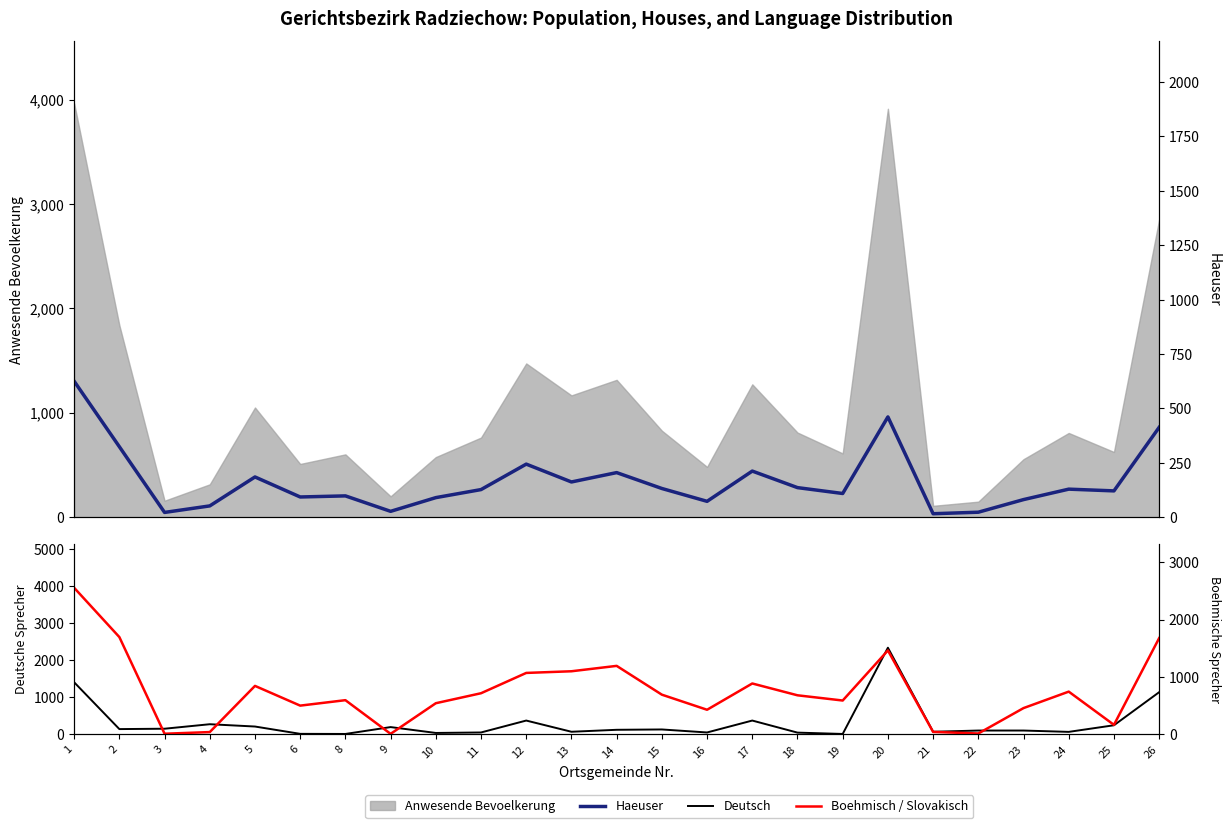

Between 21 and 12, which is larger?

12